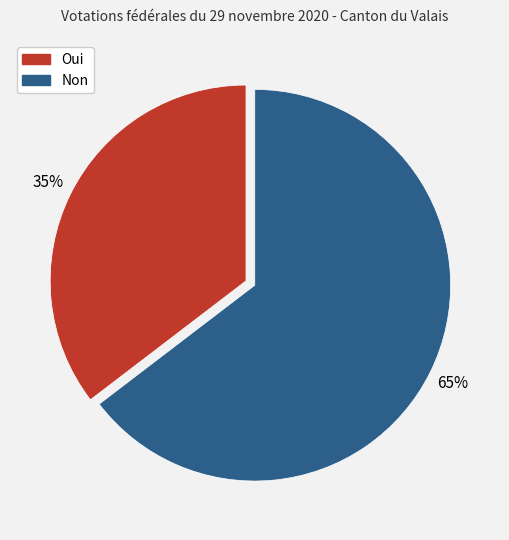

What is the ratio of the value at Oui to the value at Non?

0.5